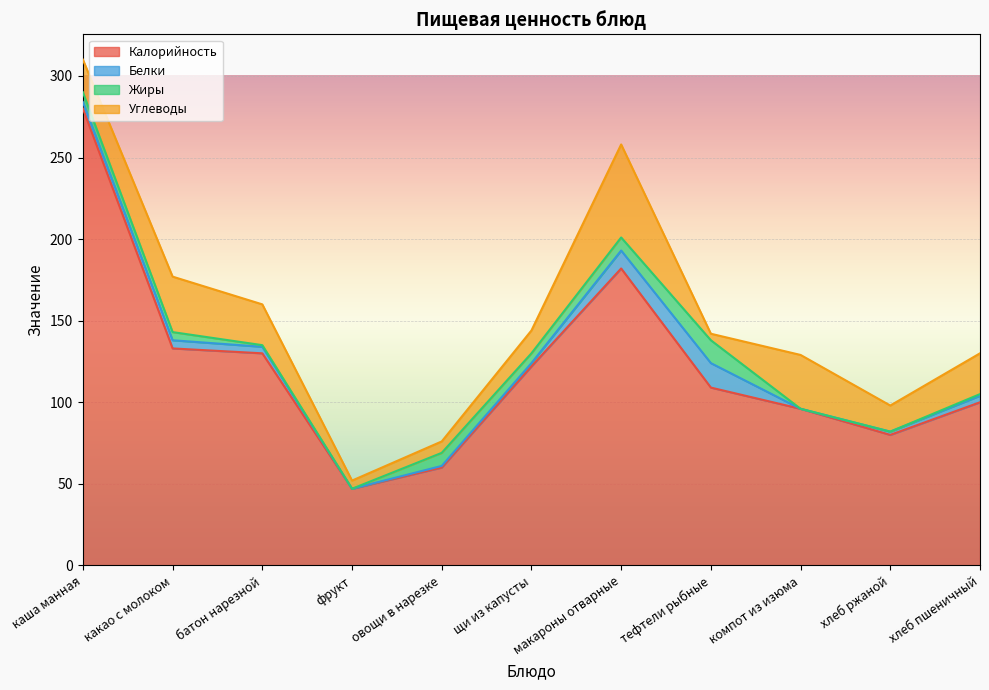

How many distinct data groups are displayed?

4